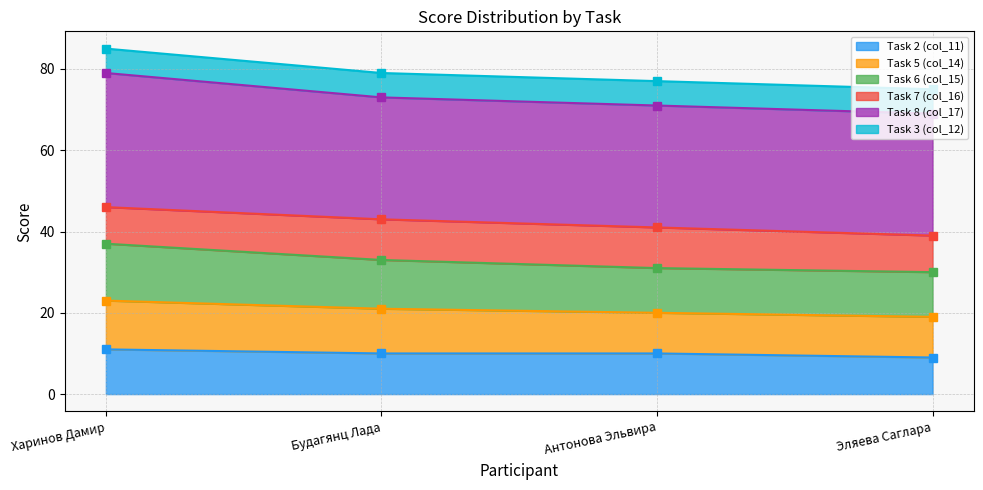

Is it true that Task 2 (col_11) equals 17 at Харинов Дамир?

False